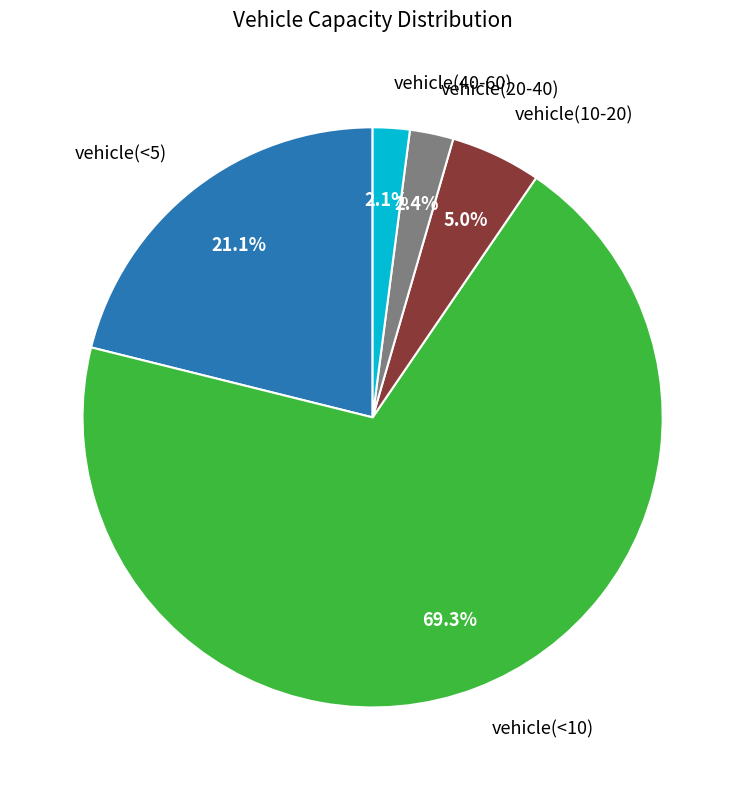

How many segments does this pie chart have?

5